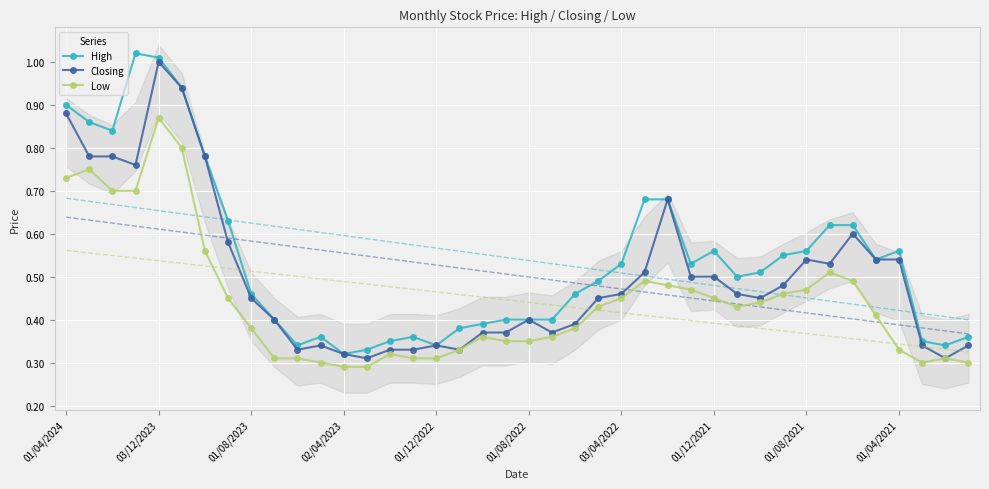

Rank the series at 23 from highest to lowest value.

High, Closing, Low